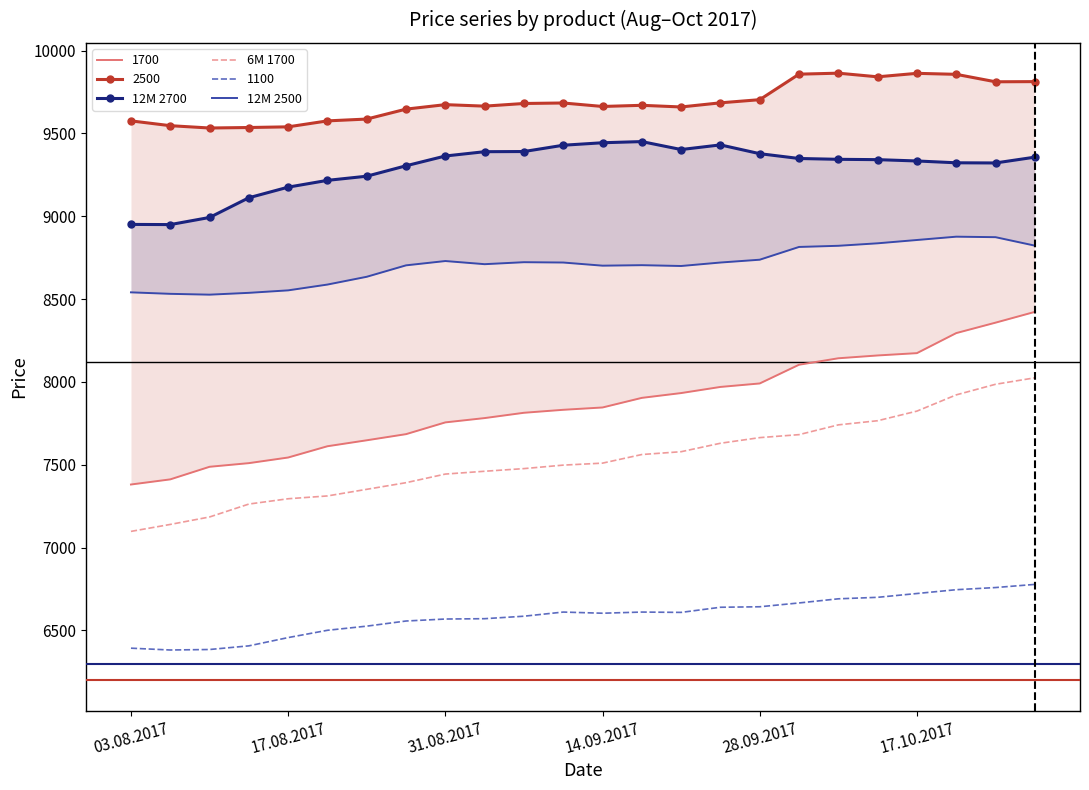

True or false: 1100 and 6M 1700 cross at least once.

False